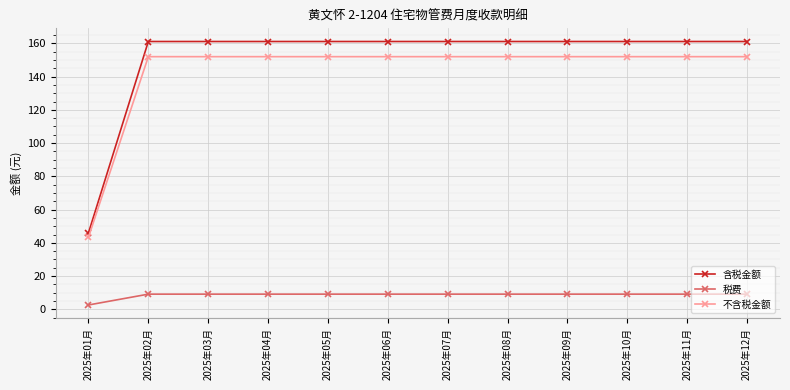

Which series has the widest spread of values?

含税金额